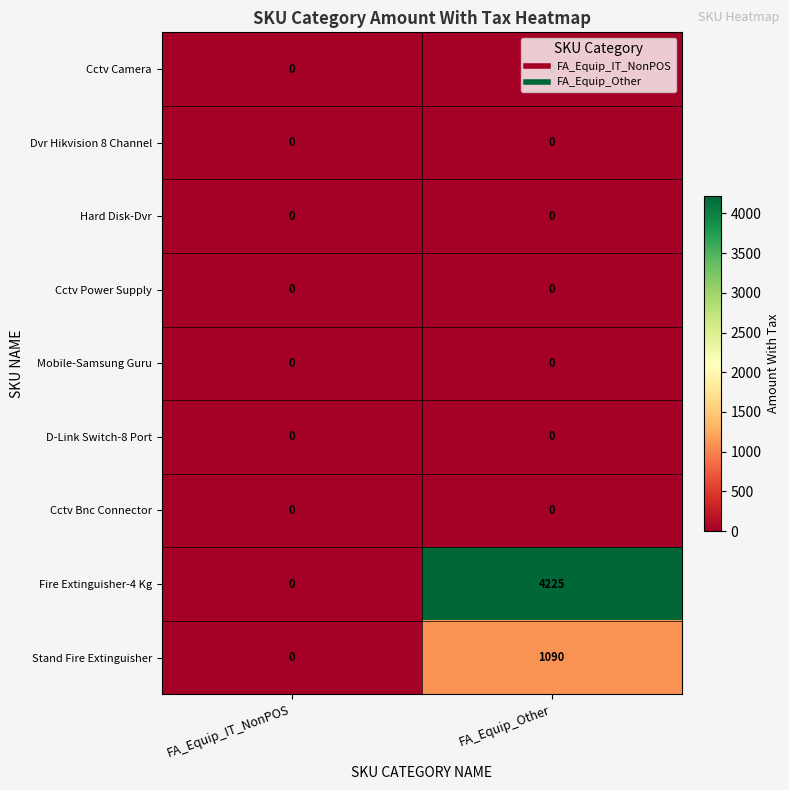

Which series has the largest total across all categories?

Fire Extinguisher-4 Kg